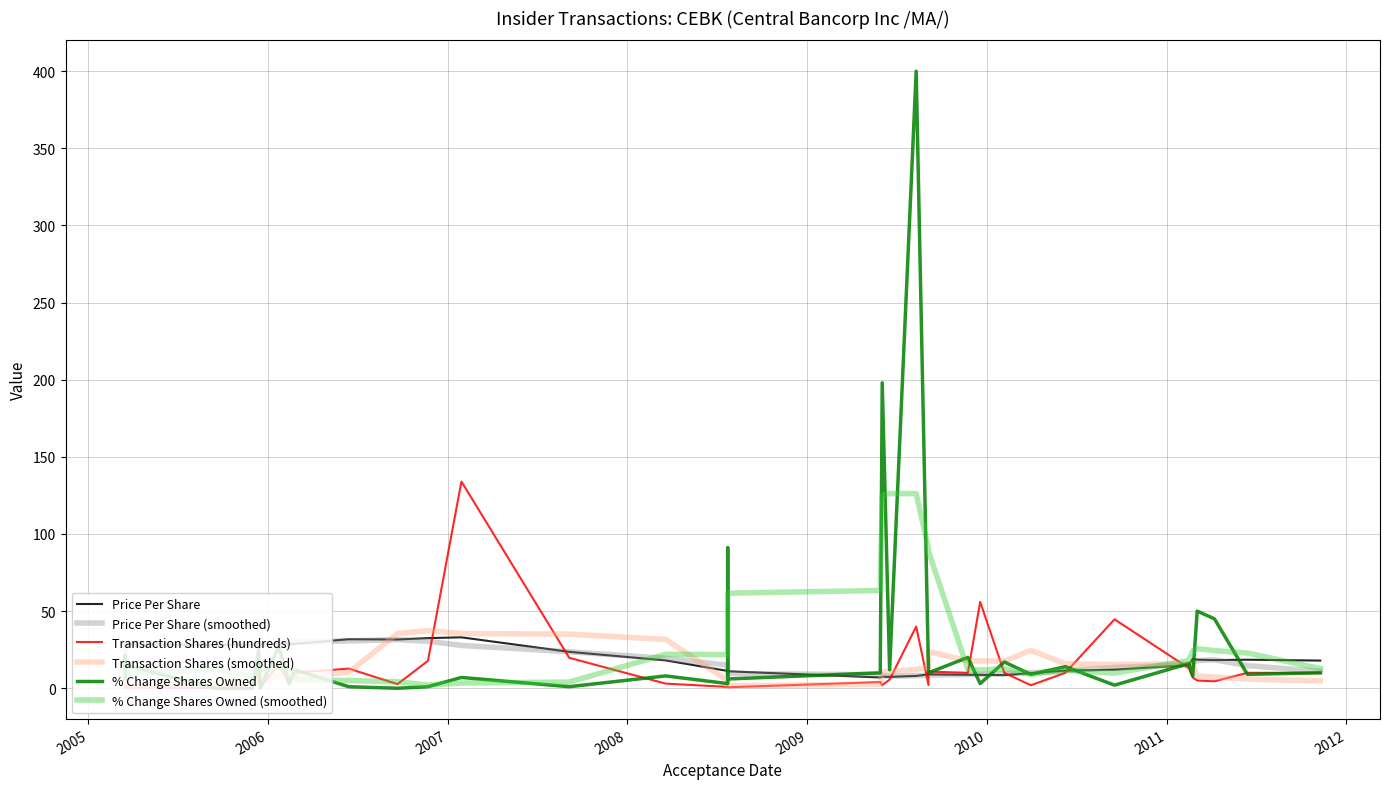

How many intersections are there between Price Per Share and Transaction Shares (hundreds)?

8